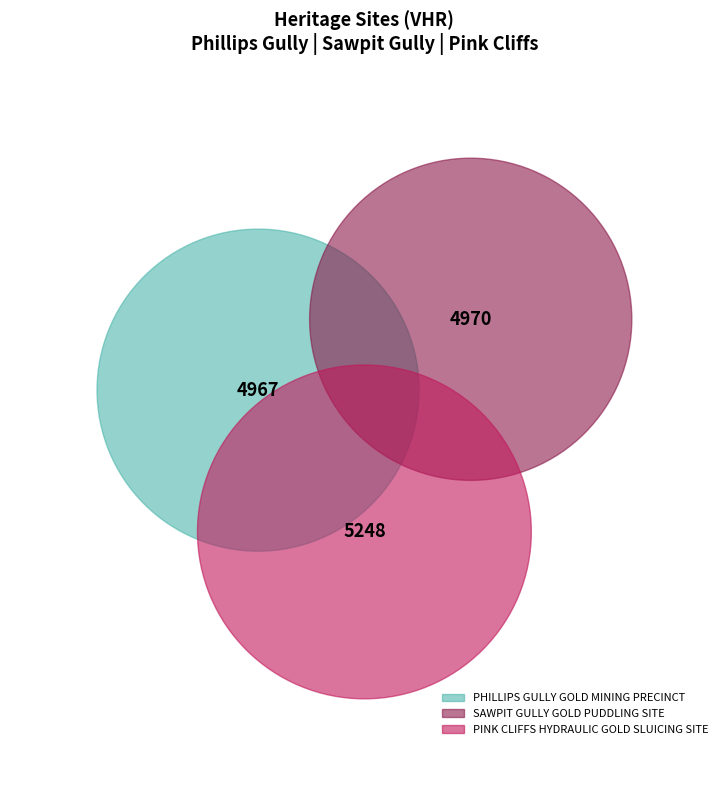

Is there any slice that represents more than half of the pie?

No